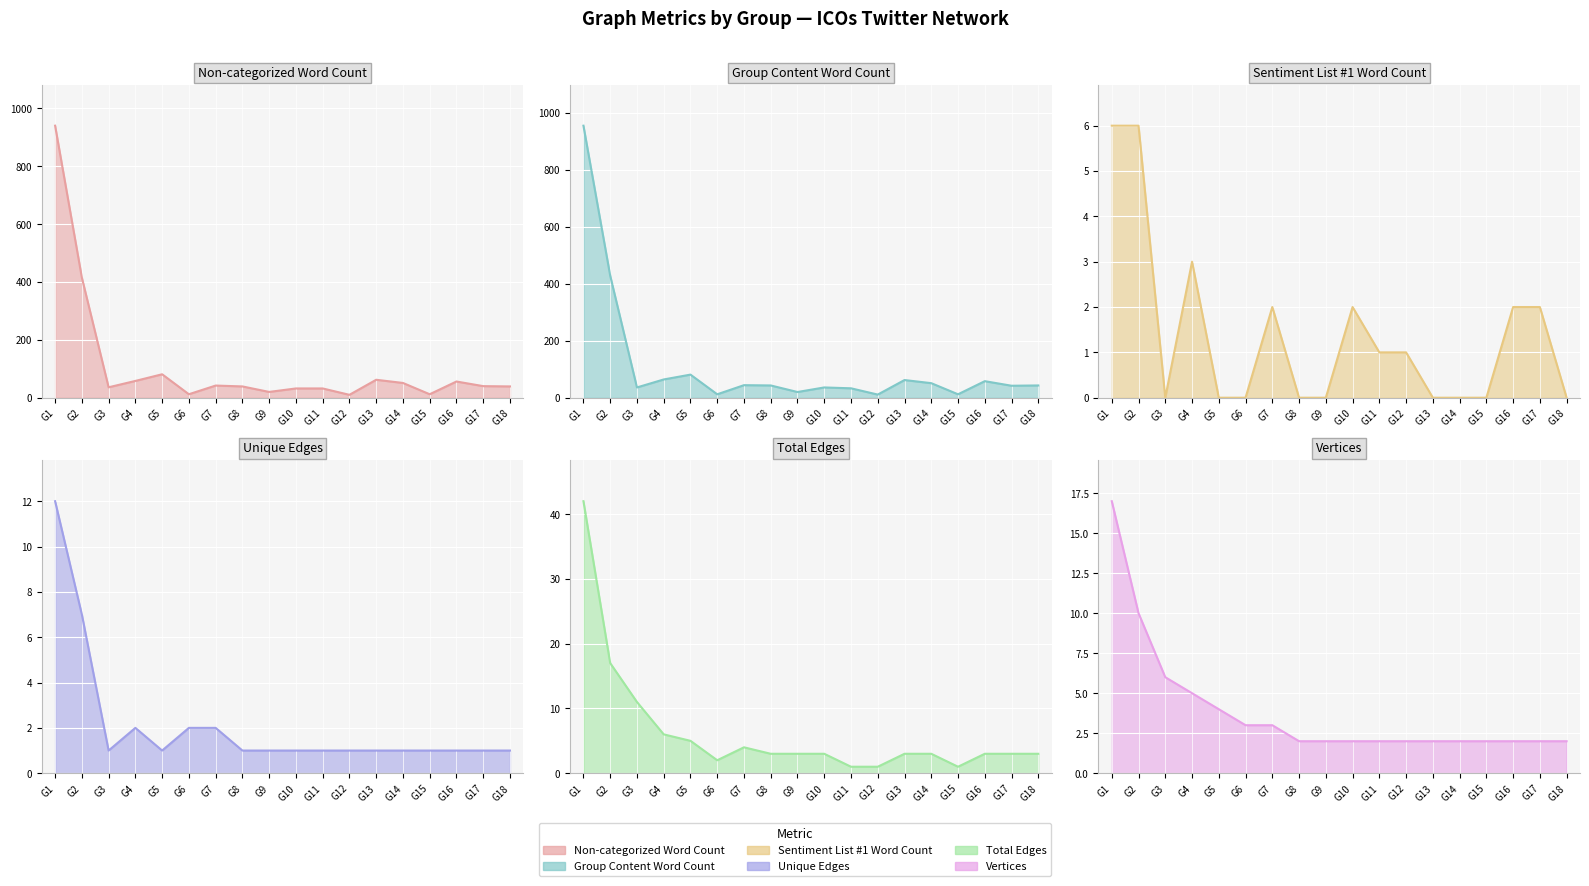

What is the difference between the second highest and minimum values in the Total Edges series?

16